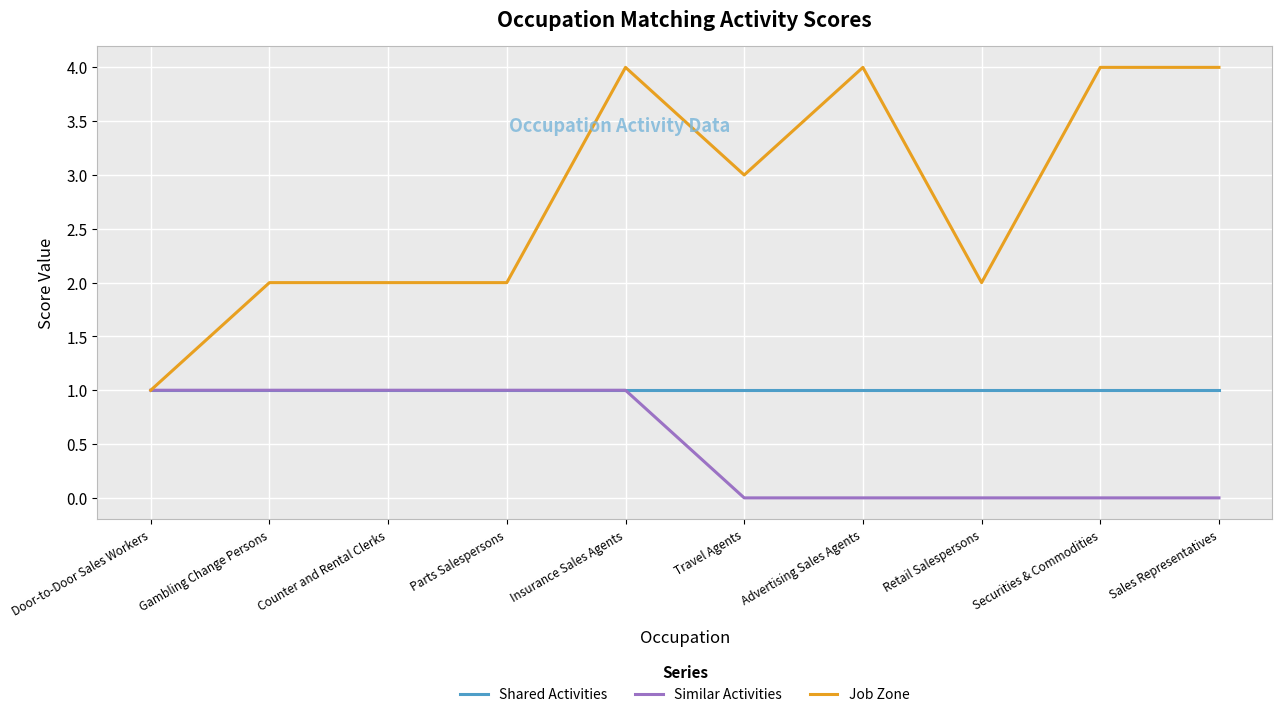

What are all the series names shown in the legend?

Shared Activities, Similar Activities, Job Zone